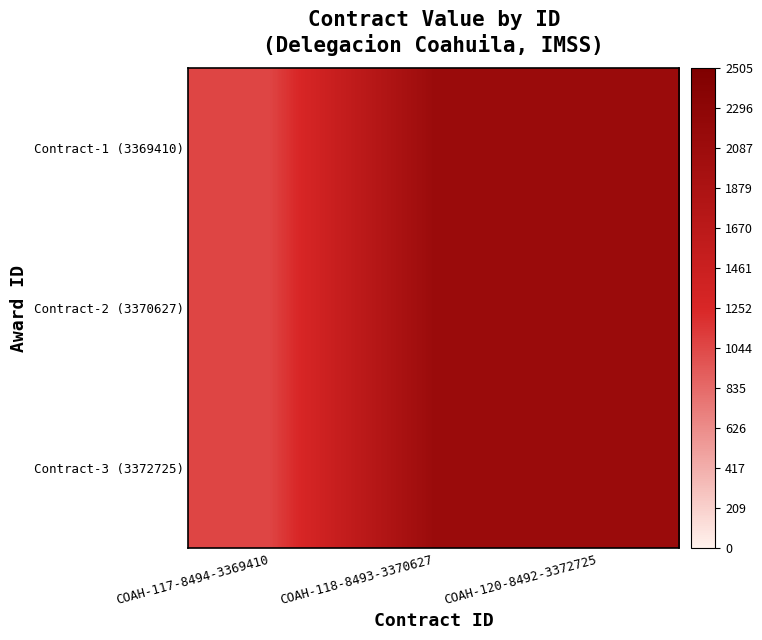

Reading right to left, extract all data points from this chart.

Contract-1 (3369410): COAH-120-8492-3372725=2118.3	COAH-118-8493-3370627=2118.3	COAH-117-8494-3369410=1059.2
Contract-2 (3370627): COAH-120-8492-3372725=2118.3	COAH-118-8493-3370627=2118.3	COAH-117-8494-3369410=1059.2
Contract-3 (3372725): COAH-120-8492-3372725=2118.3	COAH-118-8493-3370627=2118.3	COAH-117-8494-3369410=1059.2